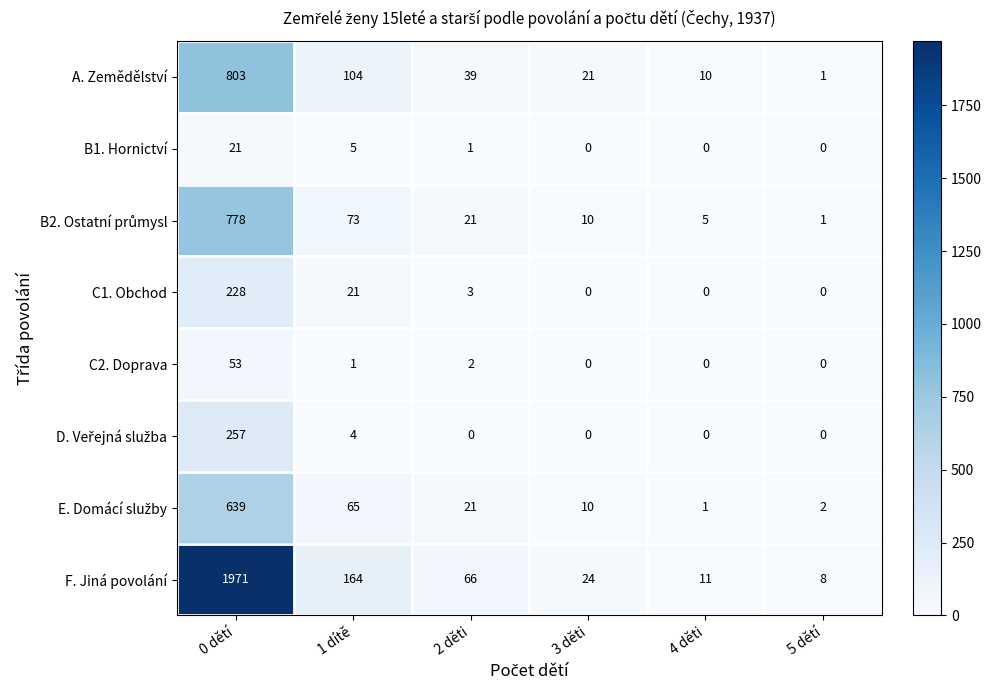

The value of C2. Doprava at 4 děti is 0. True or false?

True